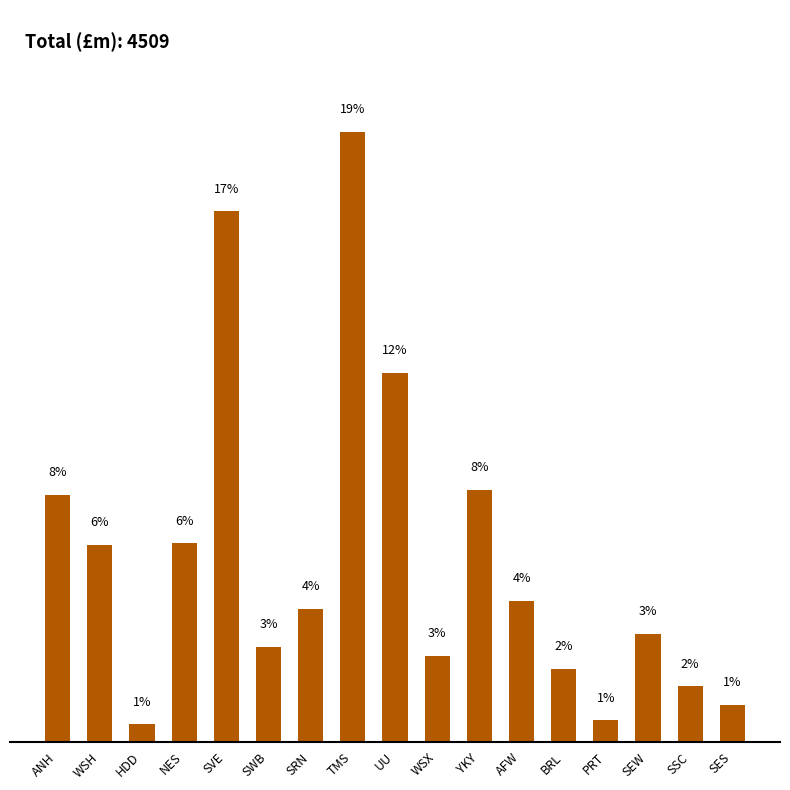

What is the label of the 17th bar from the right?

ANH